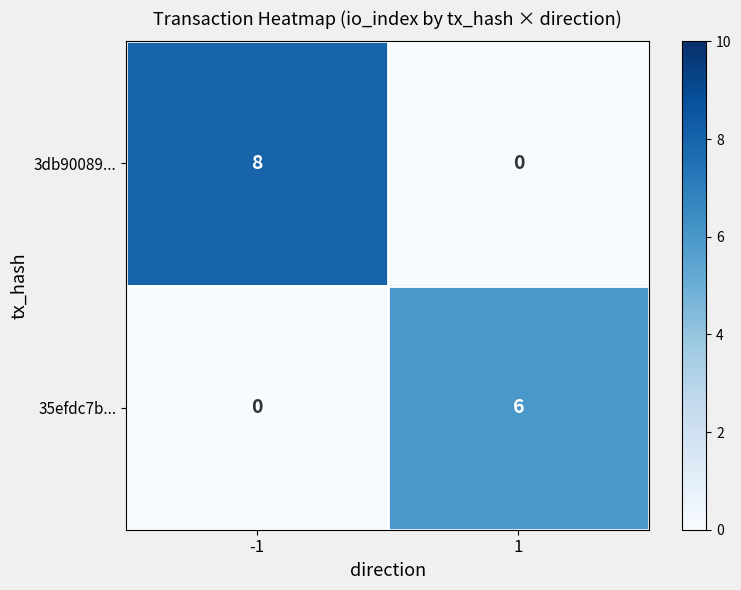

How many positive values does the 3db90089... series have?

1